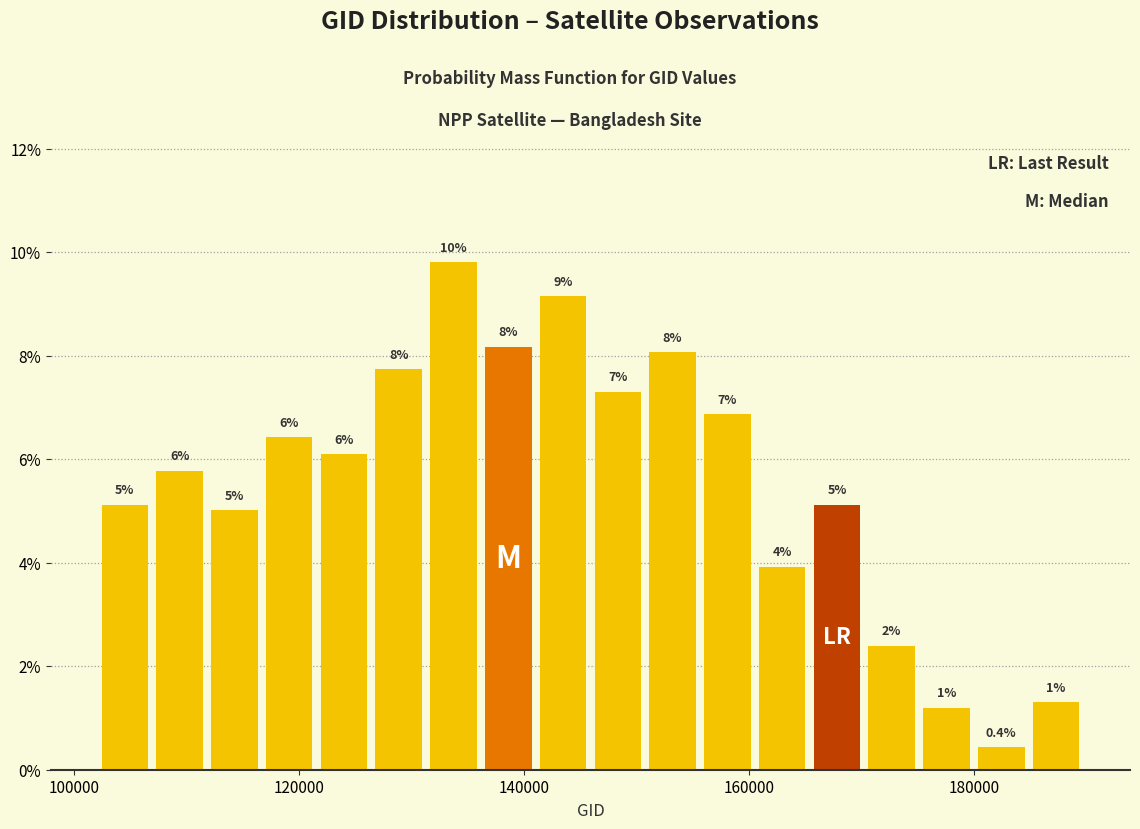

Read against the x-axis, roughly where is the centre of the tallest bar?

134000